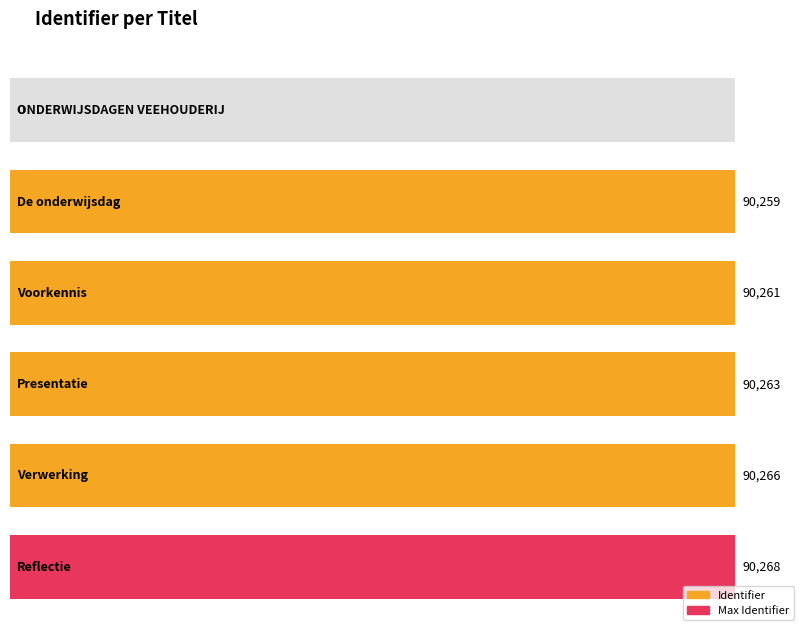

The chart shows a value of 159162 at Verwerking. True or false?

False